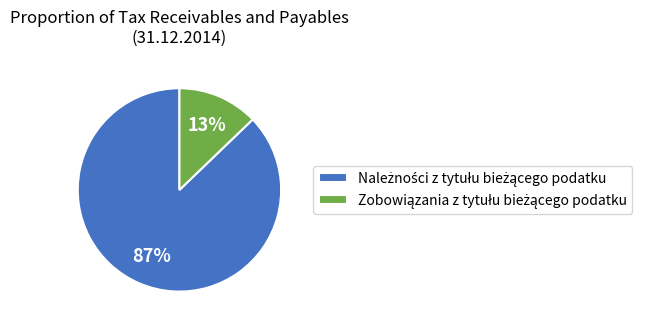

Is there any slice that represents more than half of the pie?

Yes